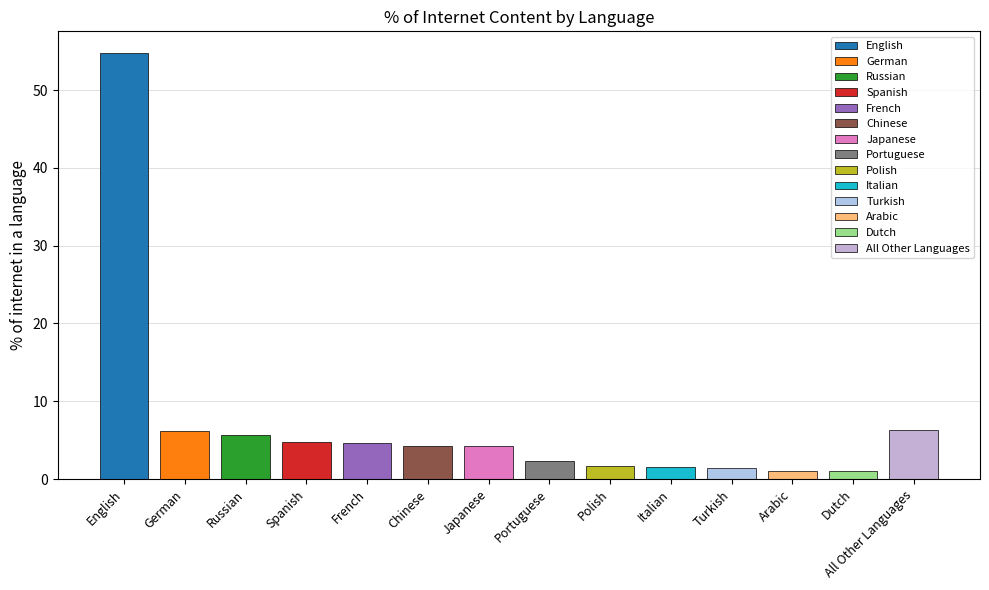

What is the difference between the values at Turkish and Spanish?

3.3